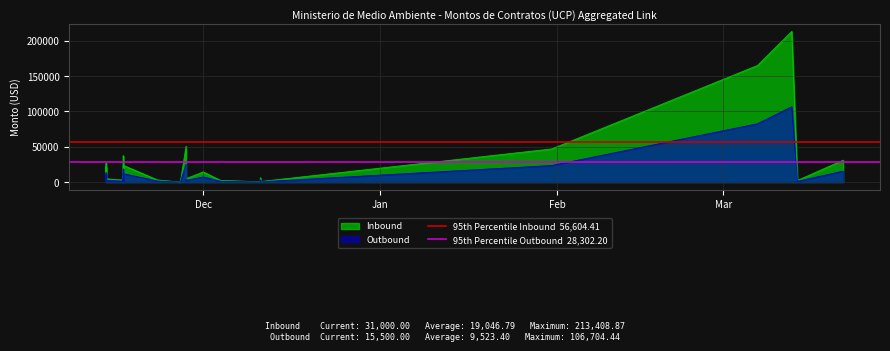

The value of 95th Percentile Inbound  56,604.41 at Dec is 85494.2. True or false?

False